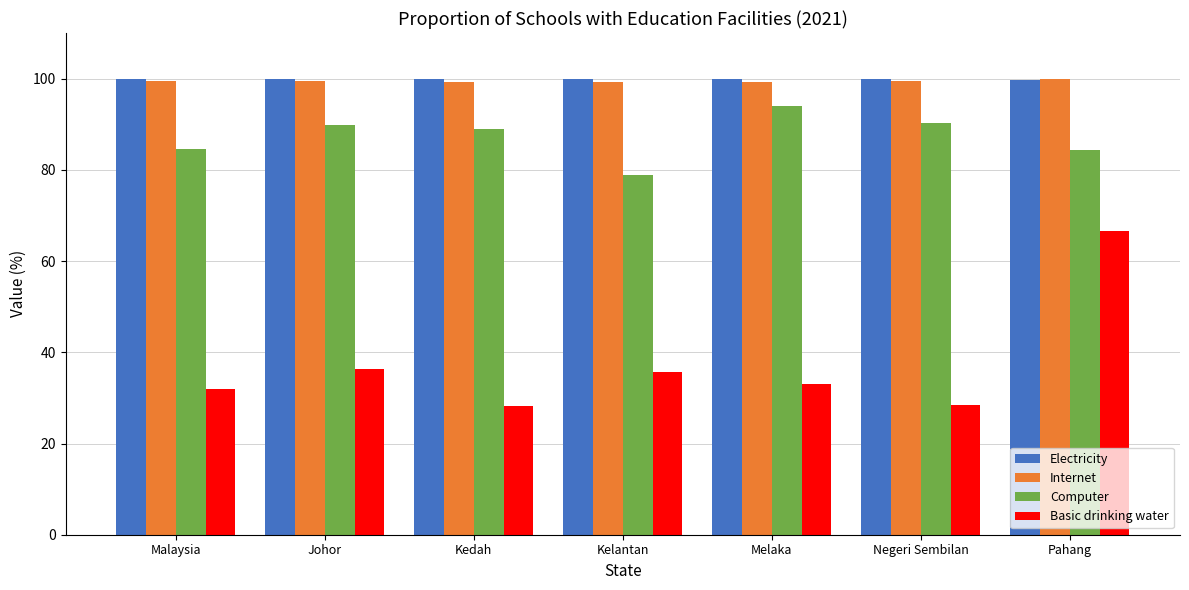

What is the label of the 5th bar from the left?

Melaka